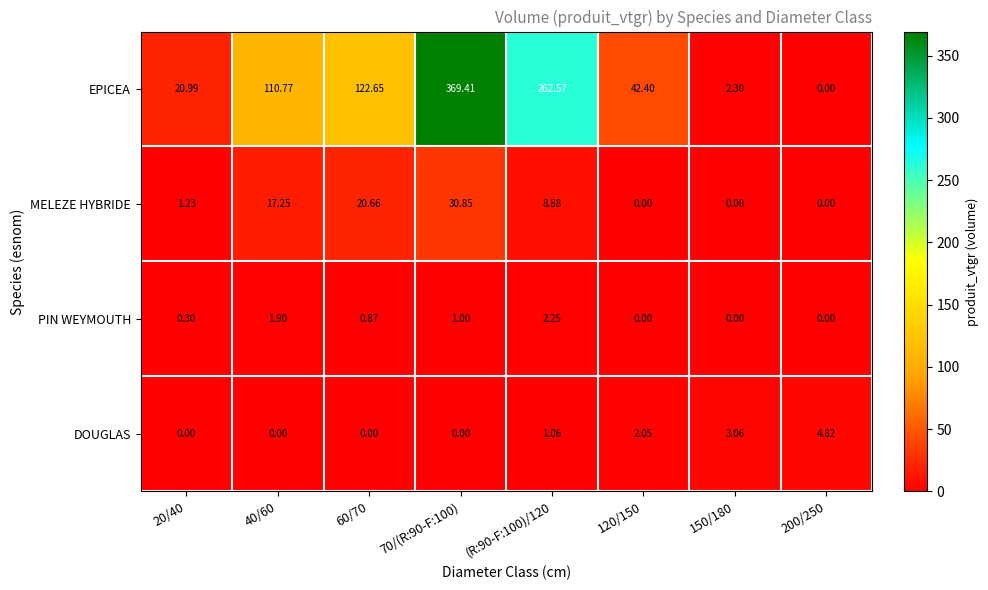

Rank the series at (R:90-F:100)/120 from lowest to highest value.

DOUGLAS, PIN WEYMOUTH, MELEZE HYBRIDE, EPICEA